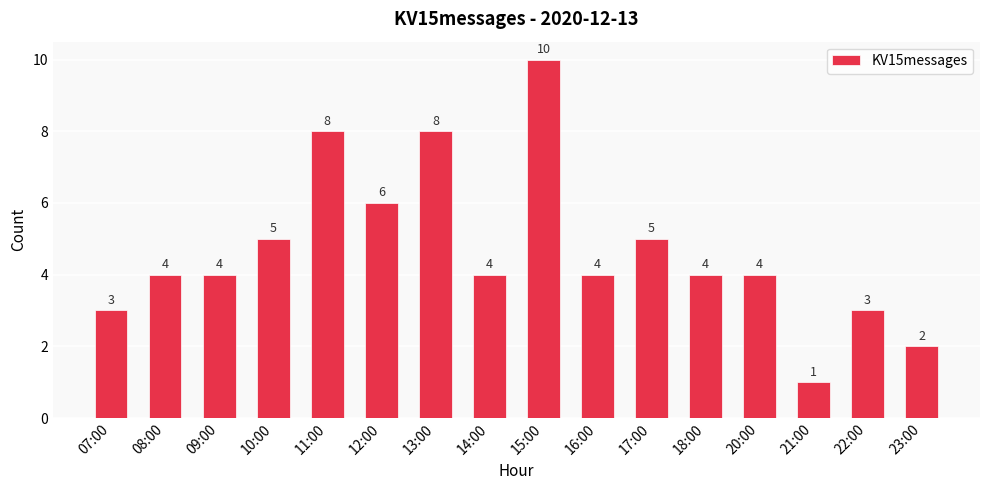

Which category has the highest value across all series?

15:00